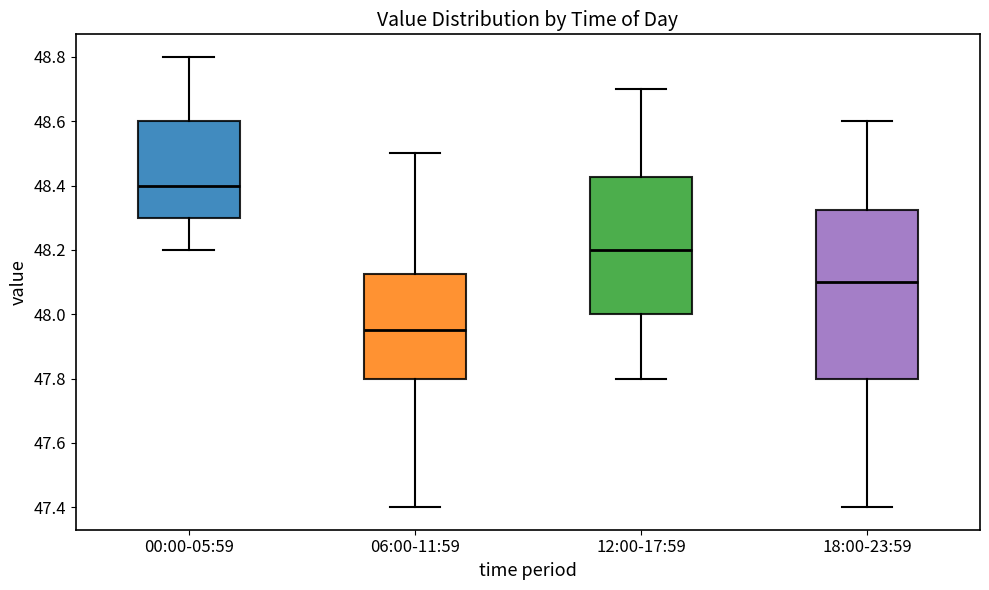

Which box's median line is the lowest?

06:00-11:59